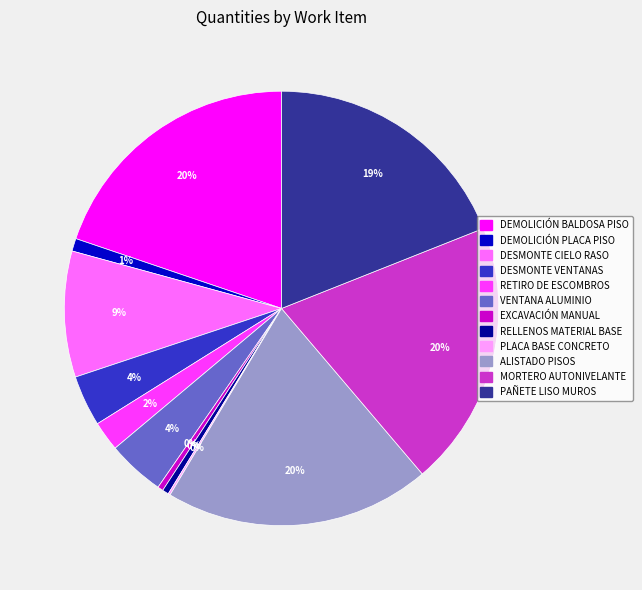

To the nearest percent, what is the average slice percentage?

8%